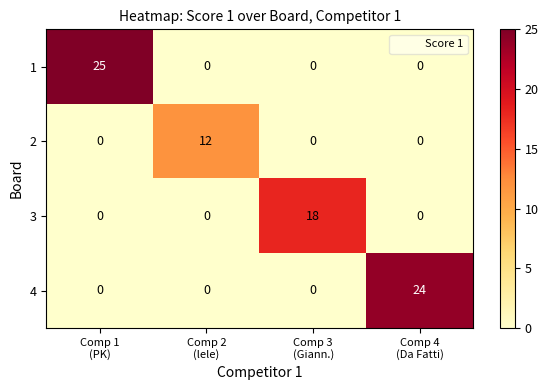

At how many categories does at least one series exceed 1?

4